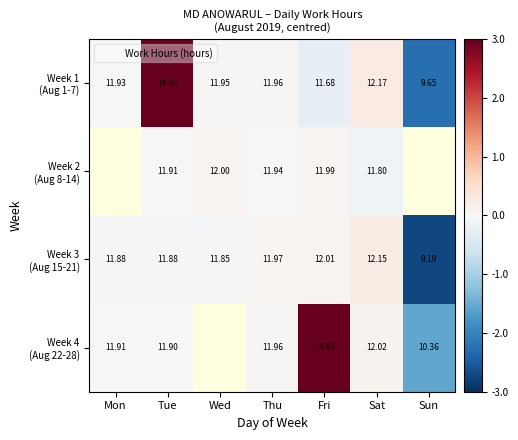

What is the difference between the second highest and second lowest values in the Week 3 (Aug 15-21) series?

0.2